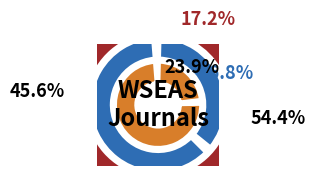

What percentage is the Rank 1 (WSEAS Transactions on Systems) slice, to the nearest percent?

24%